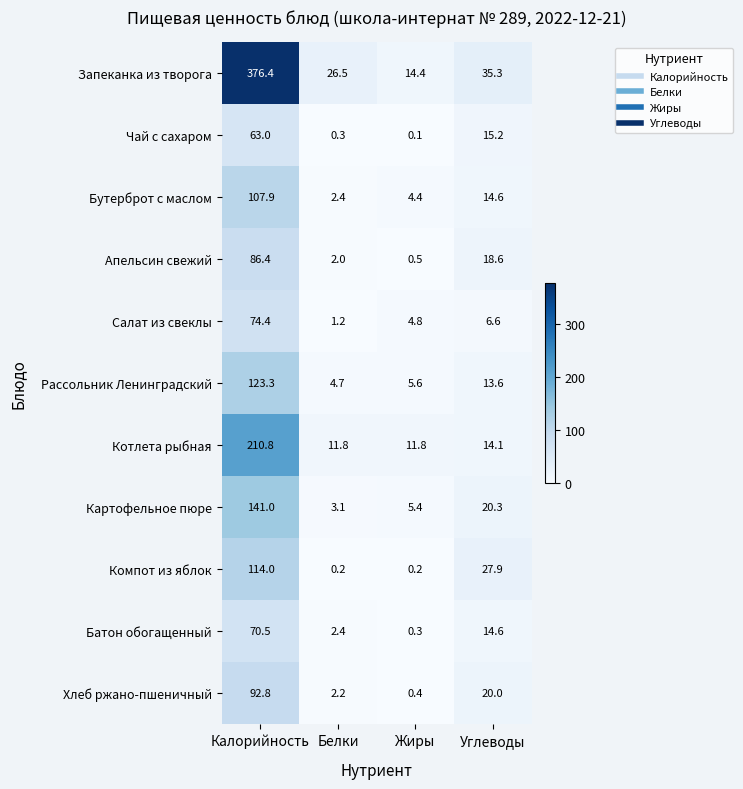

Between Калорийность and Жиры, which series saw the biggest shift?

Запеканка из творога